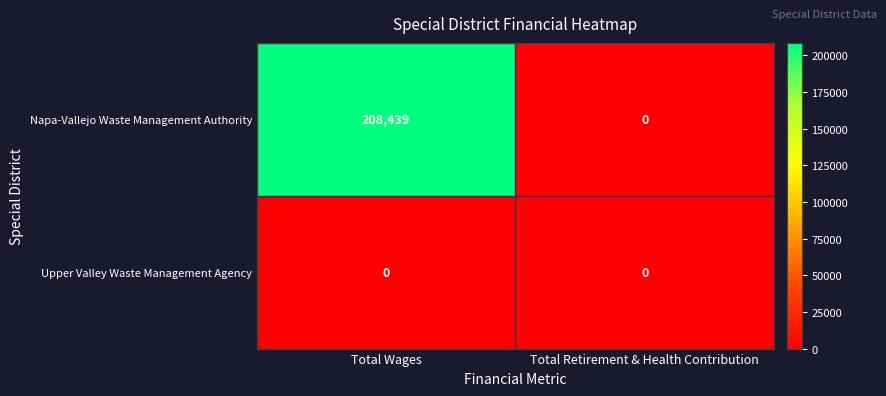

At how many categories does at least one series exceed 160610?

1